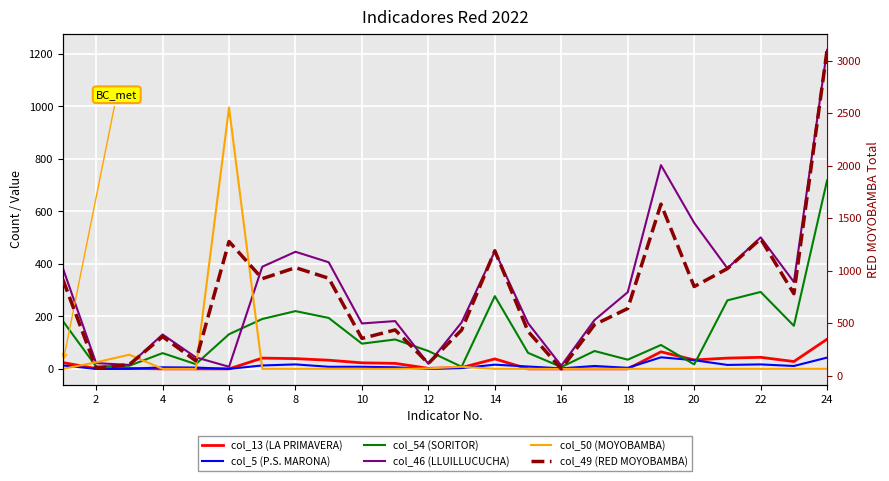

Which label corresponds to the smallest value in the chart?

6